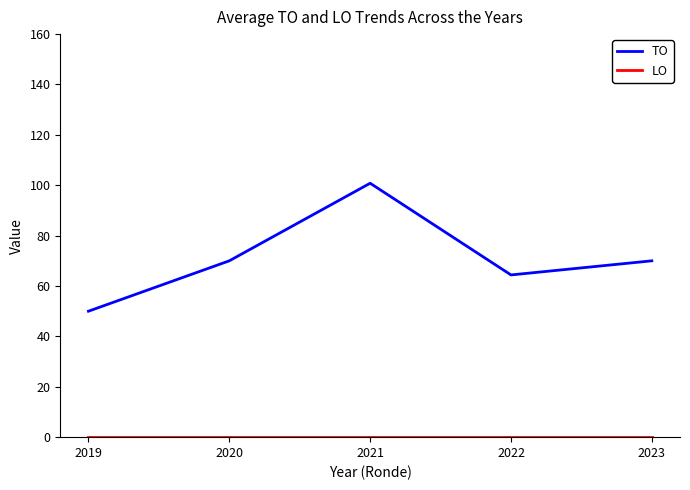

What is the spread (max minus min) of values at 2023?

70.0